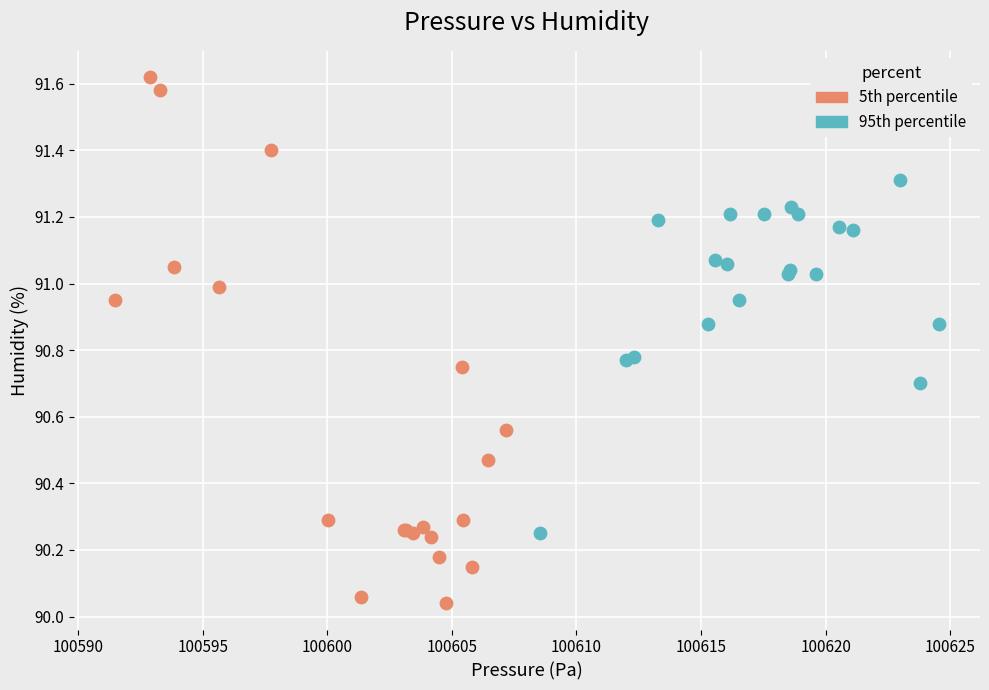

Which series contains the lowest Y value?

5th percentile